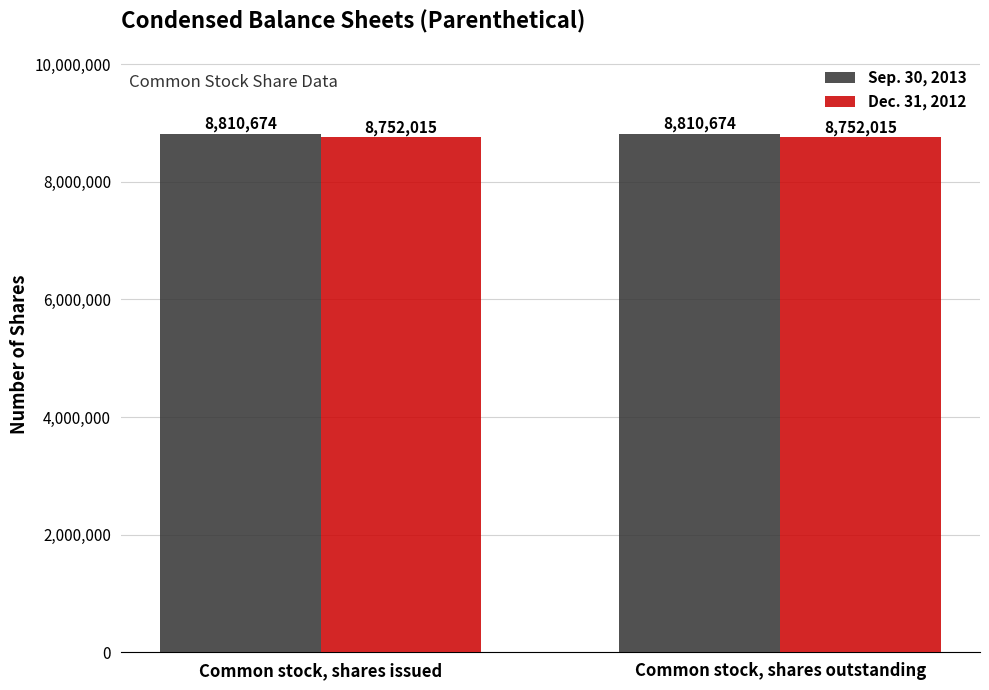

Are the bars grouped side by side (vs. stacked)?

Yes